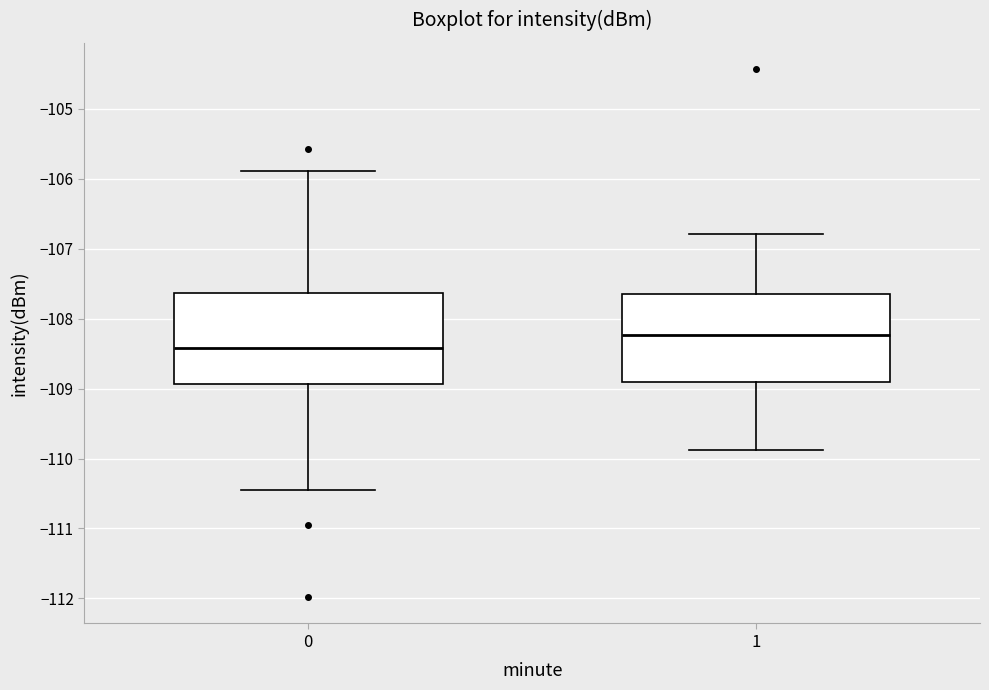

Reading left to right, read every box against the y-axis: the position of its median line, the range the box covers, and the ends of its whiskers. The values are not printed on the chart, so give them approximately, as read against the axis.

0: median -108.4, box -108.9 to -107.6, whiskers -110.5 to -105.9
1: median -108.2, box -108.9 to -107.7, whiskers -109.9 to -106.8